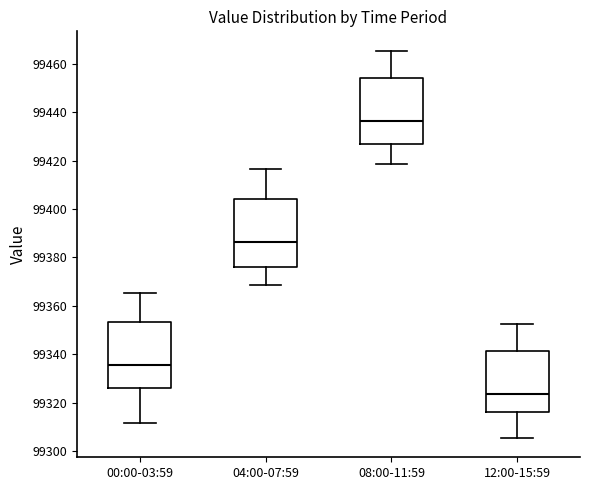

Reading left to right, read every box against the y-axis: the position of its median line, the range the box covers, and the ends of its whiskers. The values are not printed on the chart, so give them approximately, as read against the axis.

00:00-03:59: median 99336, box 99326 to 99354, whiskers 99312 to 99366
04:00-07:59: median 99386, box 99376 to 99404, whiskers 99368 to 99416
08:00-11:59: median 99436, box 99426 to 99454, whiskers 99418 to 99466
12:00-15:59: median 99324, box 99316 to 99342, whiskers 99306 to 99352